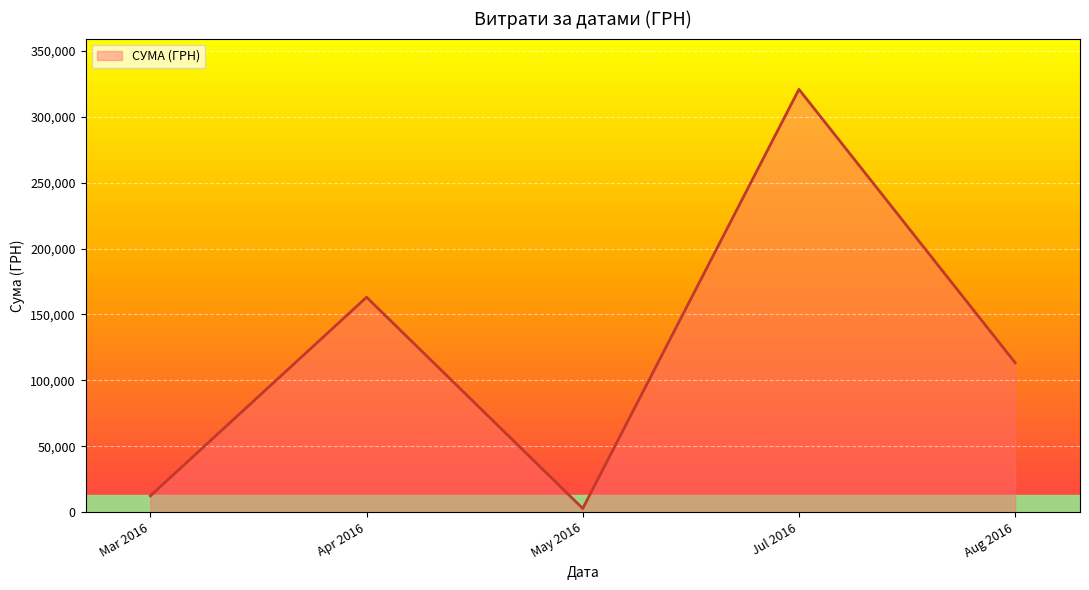

How many values are below 113398?

2